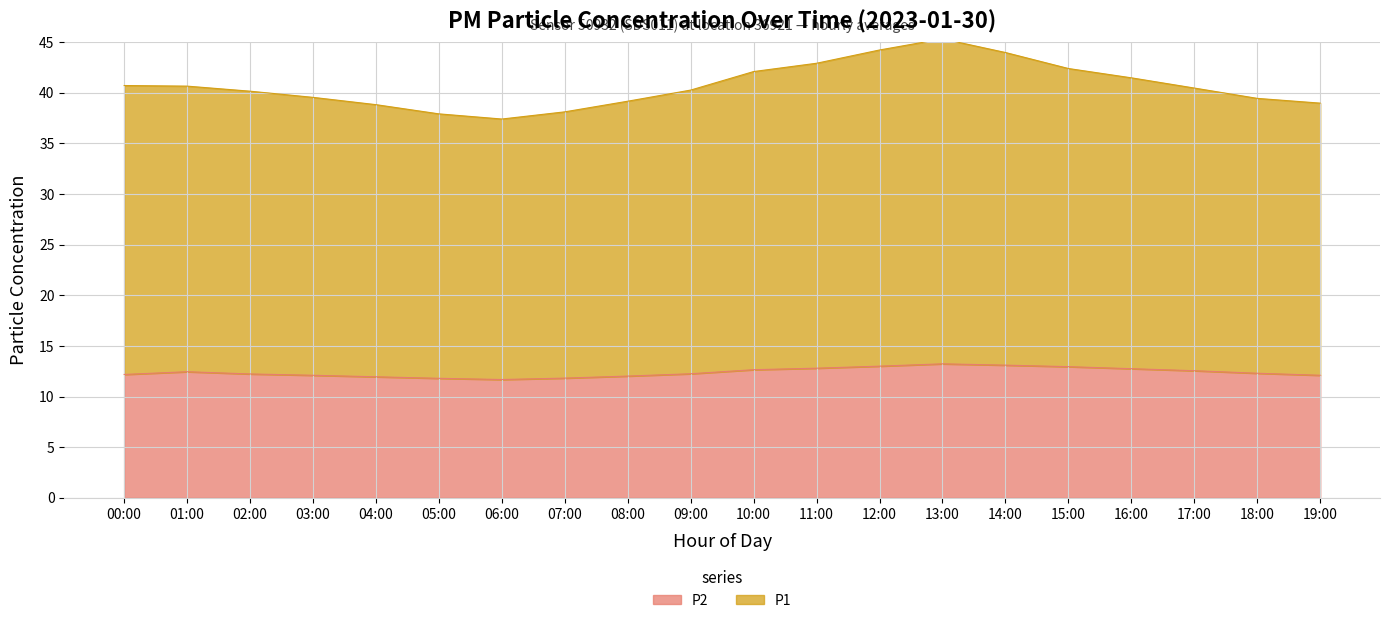

At 10:00, list the series in order from largest to smallest.

P1, P2